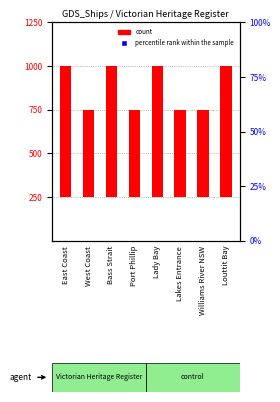

Which series reaches the maximum Y coordinate?

count